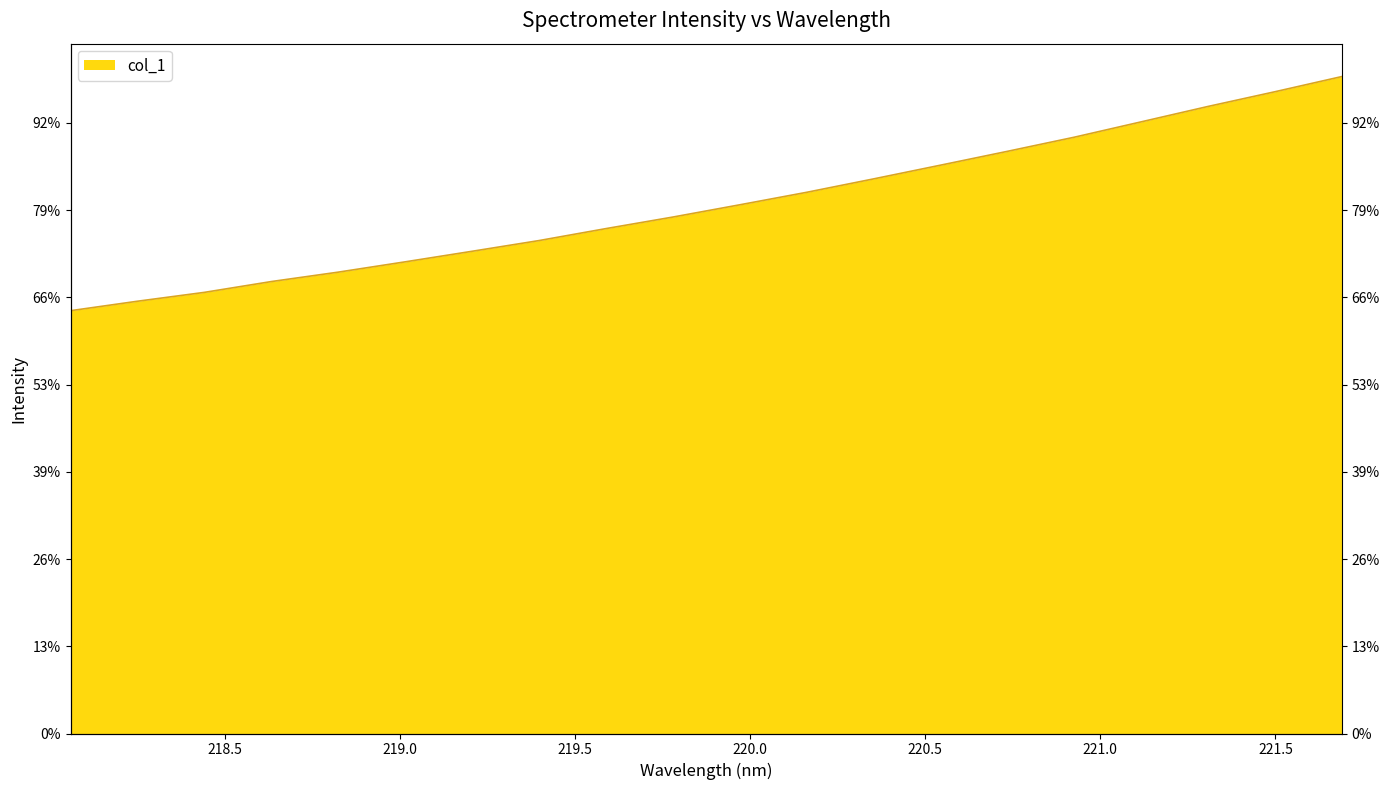

True or false: the data shows 2528.4 at 218.442.

True